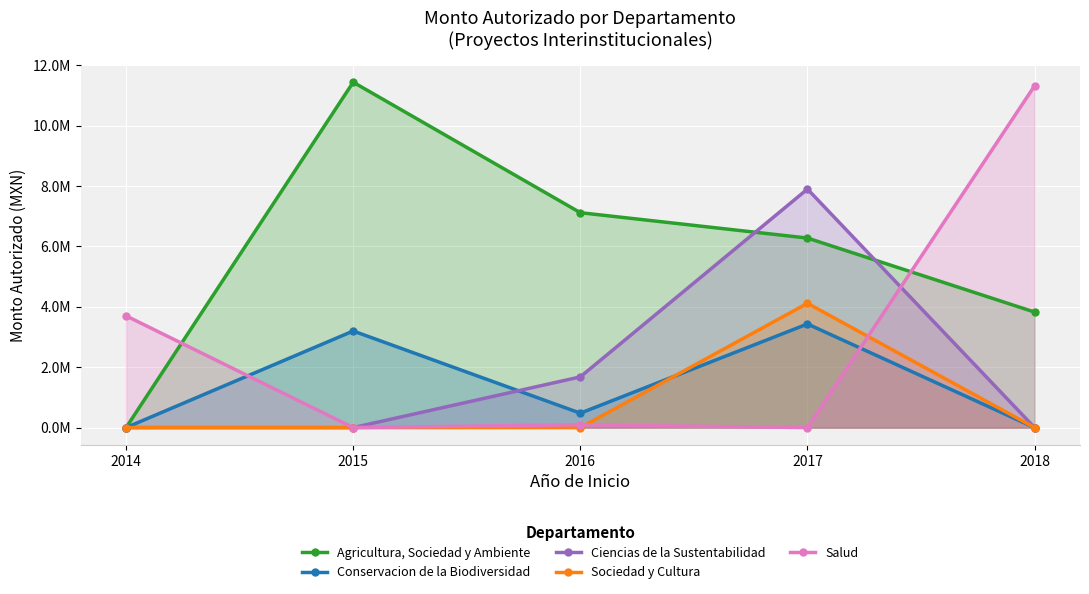

At which category does Agricultura, Sociedad y Ambiente reach its first local peak?

2015